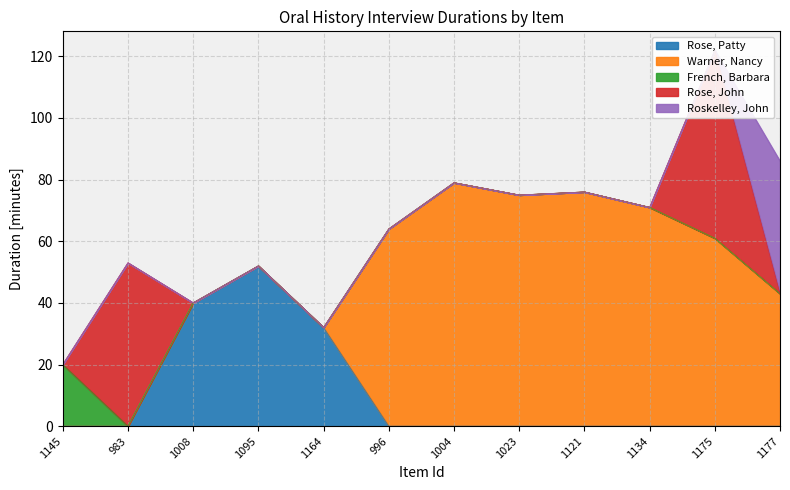

What is the highest value of the Warner, Nancy series?

79